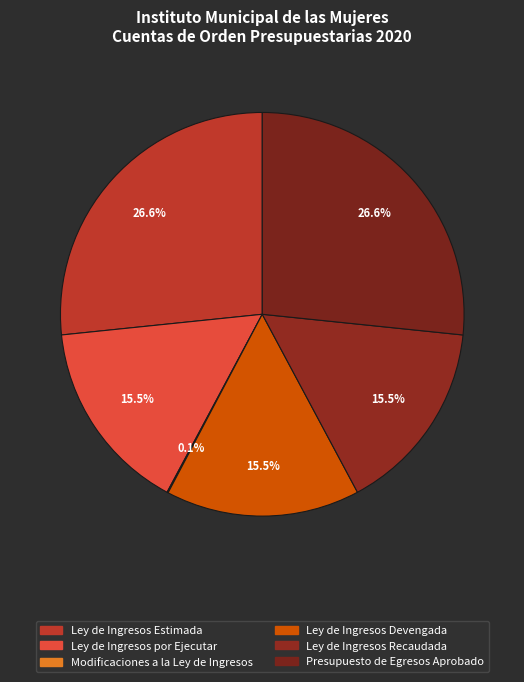

Count the number of slices in the pie.

6